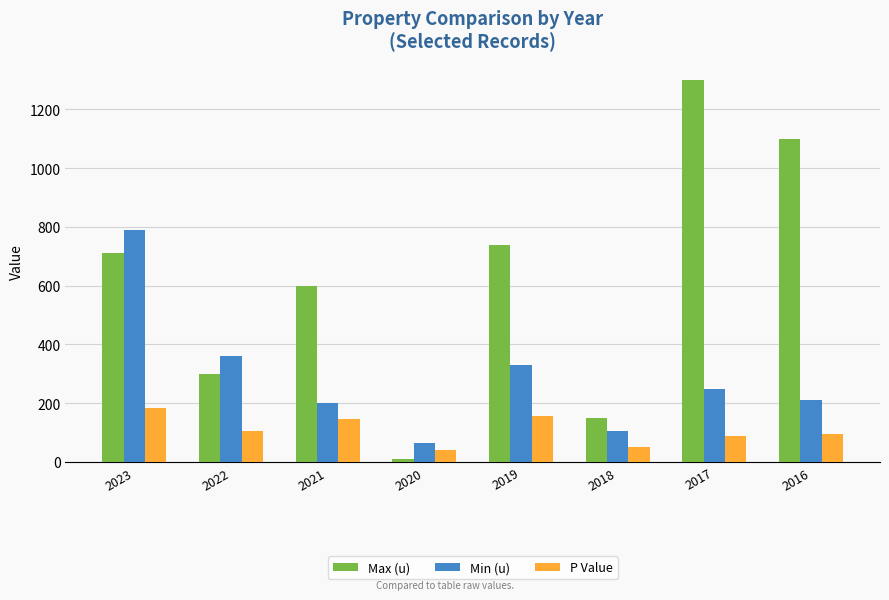

How many categories are shown in the chart?

8